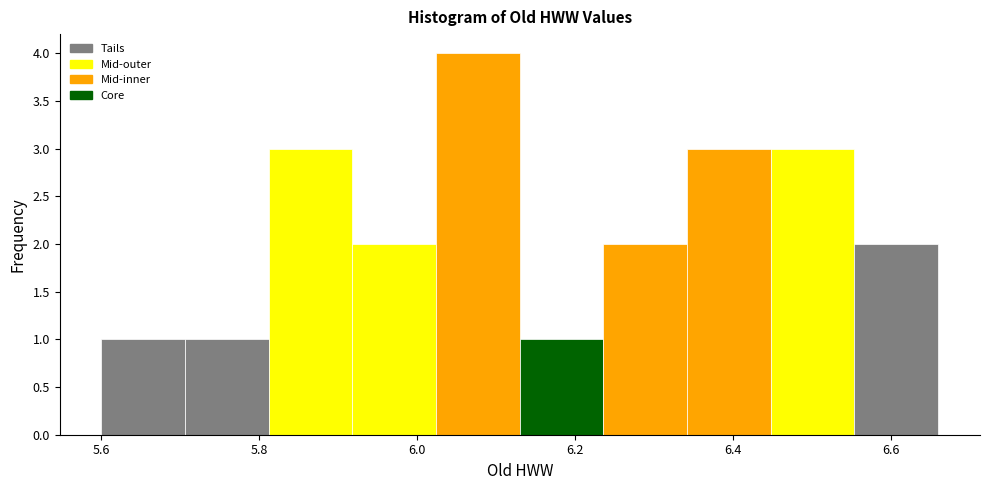

What is the height of the bar covering 6.448 to 6.554 on the x-axis? Neither the bar edges nor the heights are printed on the chart, so give them approximately, as read against the axes.

3